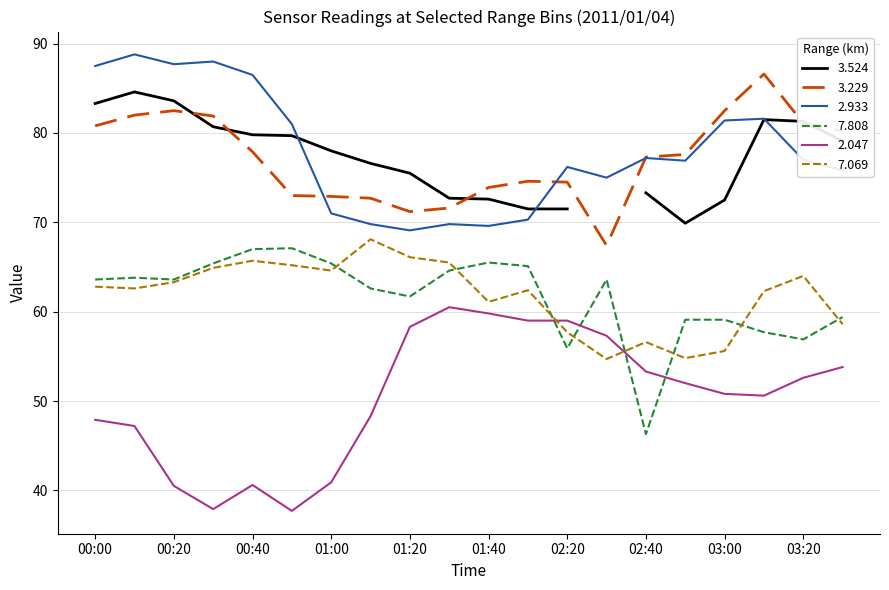

In 2.047, how many points are lower than both neighbors (excluding endpoints)?

3